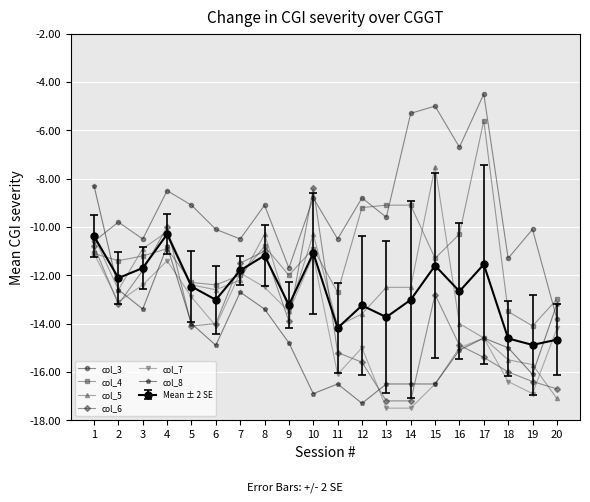

Which series has the largest total across all categories?

col_3